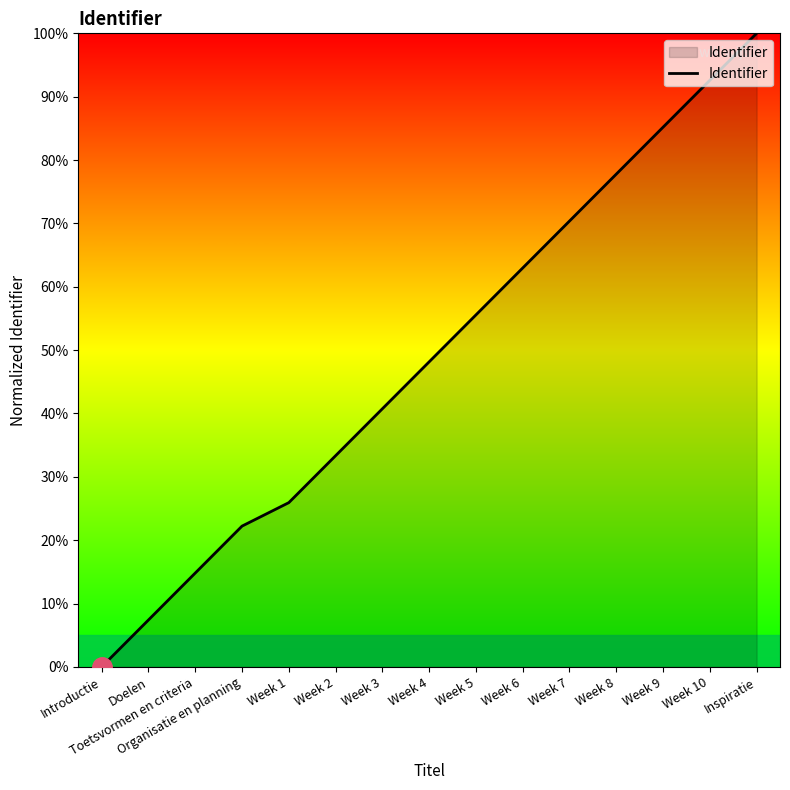

At which category does the chart reach its minimum across all series?

Introductie